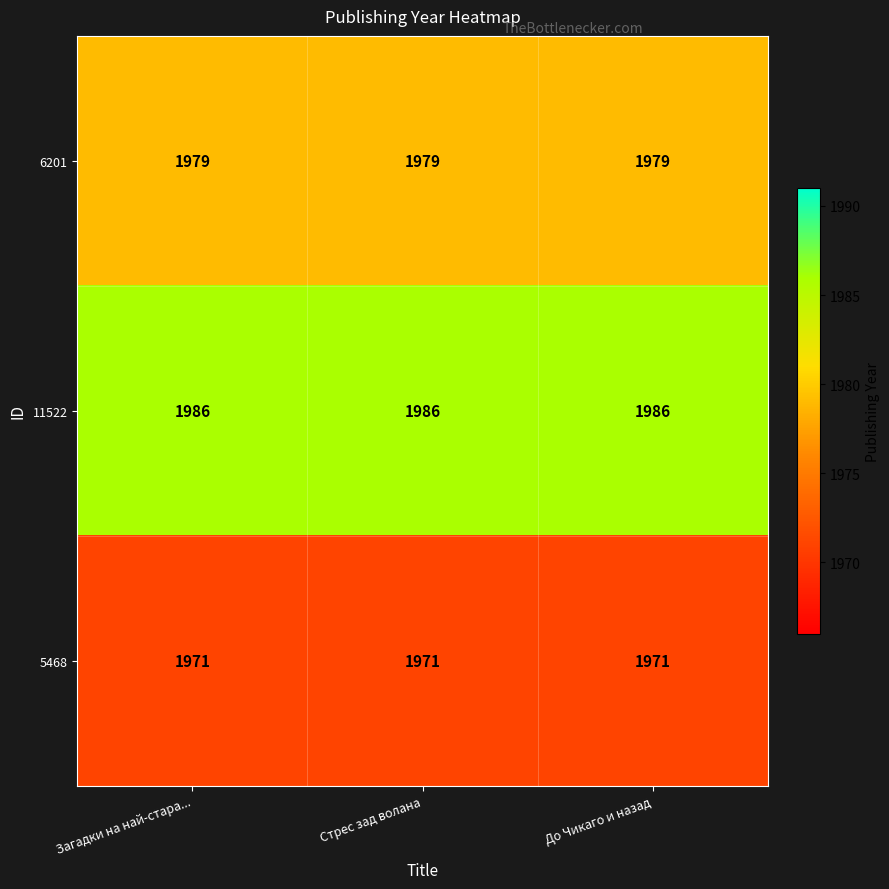

What is the spread (max minus min) of values at Загадки на най-стара...?

15